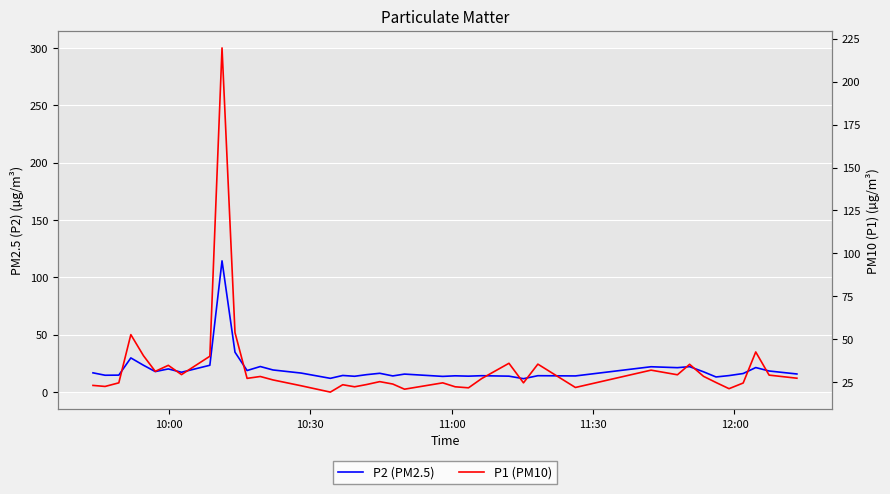

Reading right to left, transcribe all the data shown in this chart.

P2 (PM2.5): 15.8	18.4	21.4	16.2	14.4	13.2	17.7	22.2	21.3	22.1	14.1	14.3	11.7	13.9	14.3	13.9	14.2	13.7	15.7	14.1	16.4	15.2	13.8	14.5	12.0	16.6	19.3	22.3	18.8	34.8	114.4	23.4	17.3	20.2	17.9	23.4	29.8	14.8	14.7	16.8
P1 (PM10): 27.2	29.0	42.5	24.4	21.1	24.7	28.3	35.3	29.2	31.9	21.8	35.4	24.5	35.9	27.0	21.6	22.2	24.5	20.8	23.8	25.2	23.5	22.2	23.4	19.1	22.8	26.2	28.2	27.1	53.8	219.7	40.0	29.3	34.7	31.2	40.3	52.6	24.5	22.4	23.0